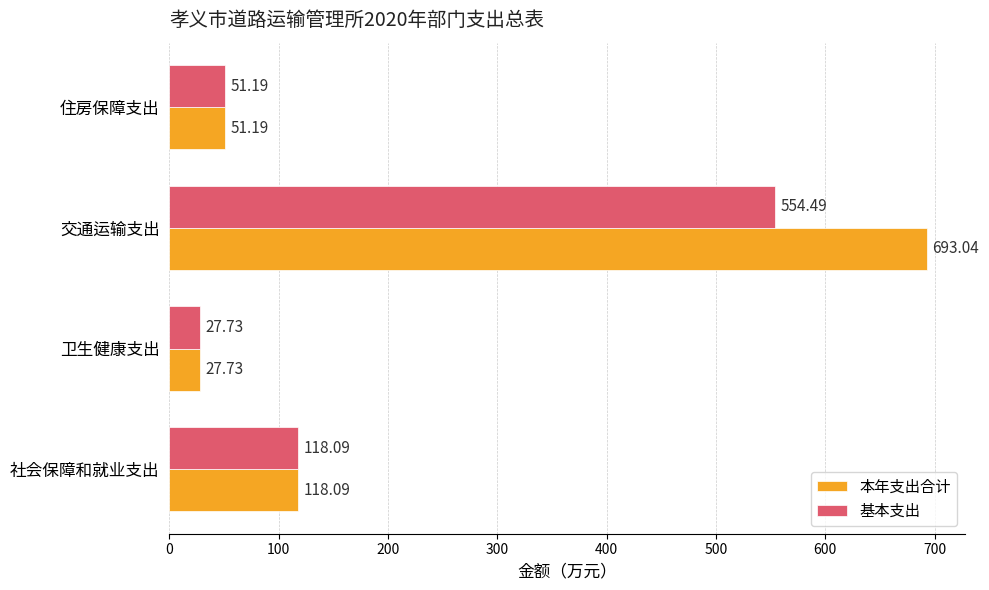

At which label is 基本支出 closest to 291?

社会保障和就业支出